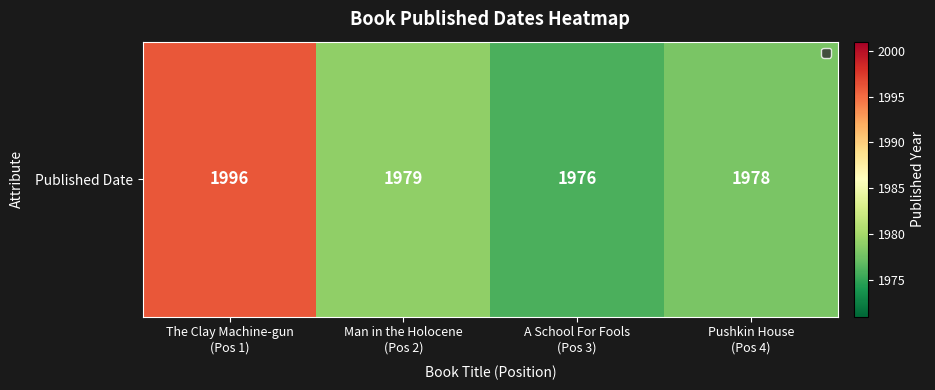

Is it true that the value at Man in the Holocene
(Pos 2) is 1979?

True